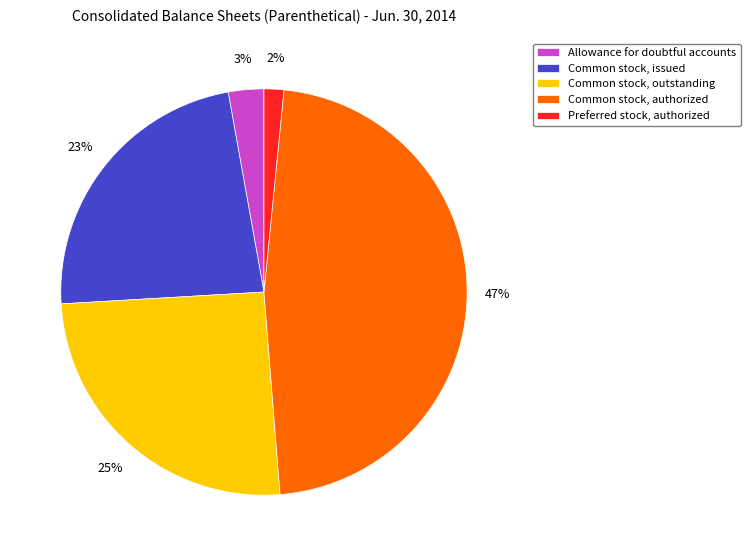

Does any single category account for the majority?

No